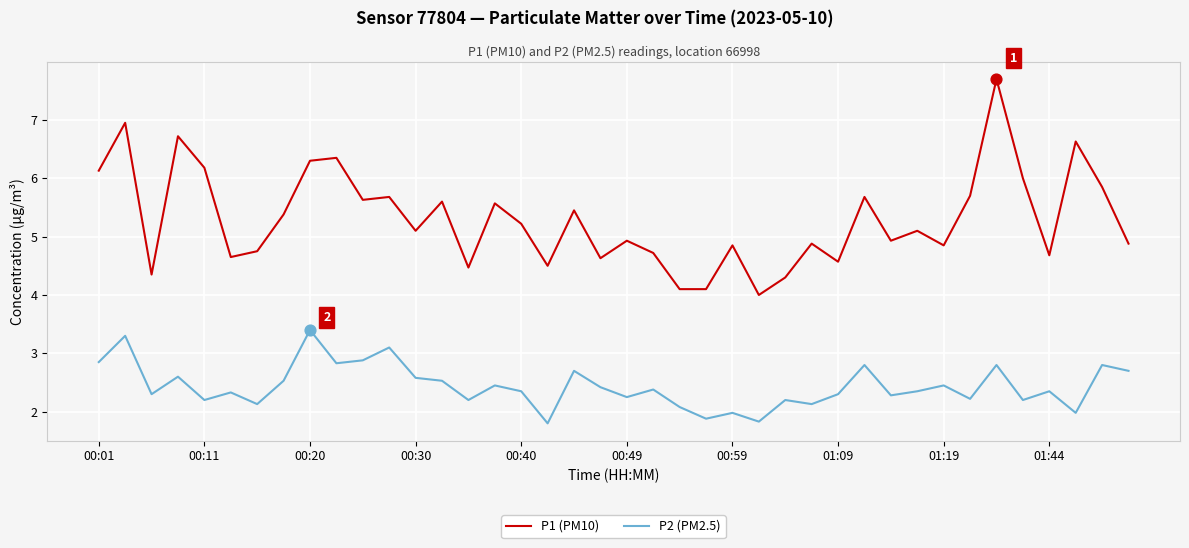

Which series has the largest total across all categories?

P1 (PM10)